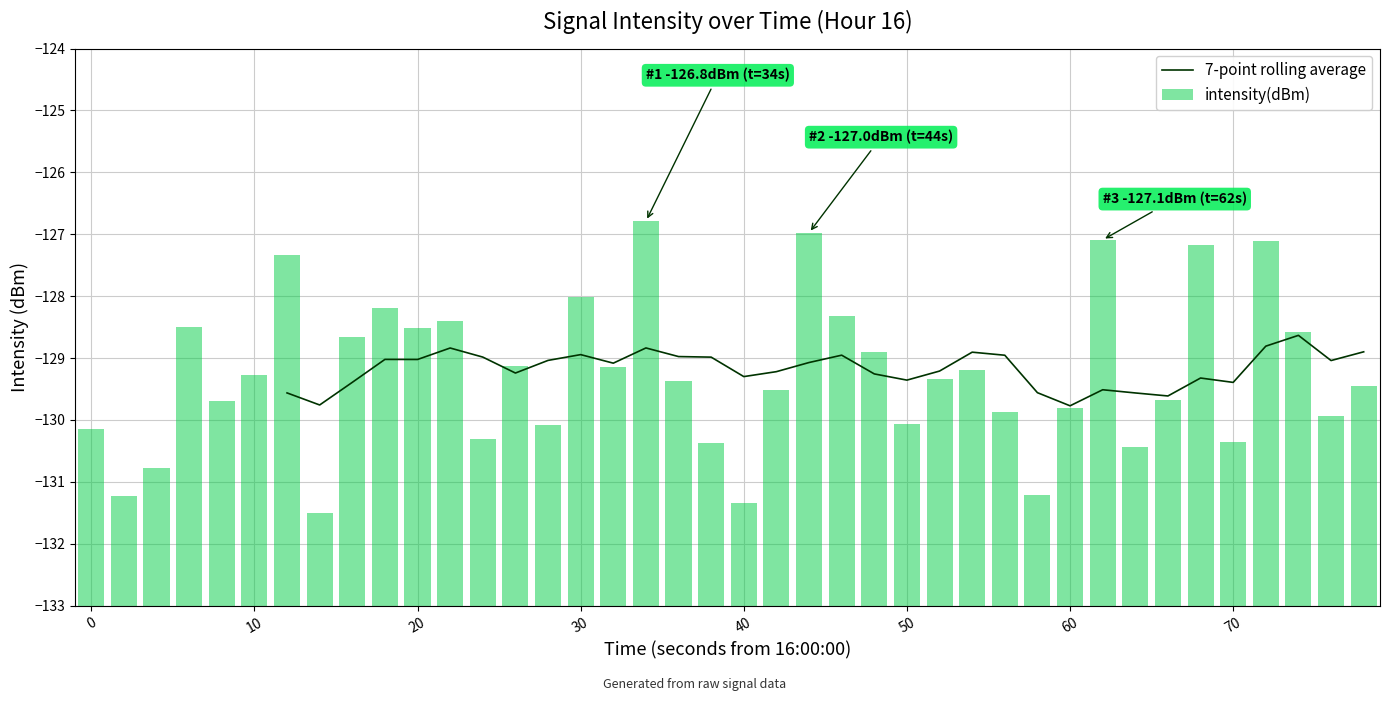

What is the difference between the maximum and minimum values?

4.7